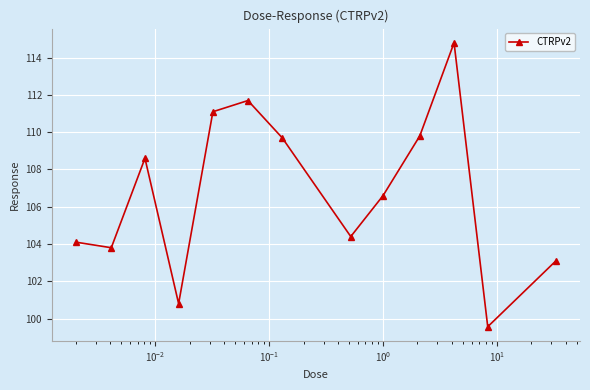

What is the value of the 8th point from the left?

104.4